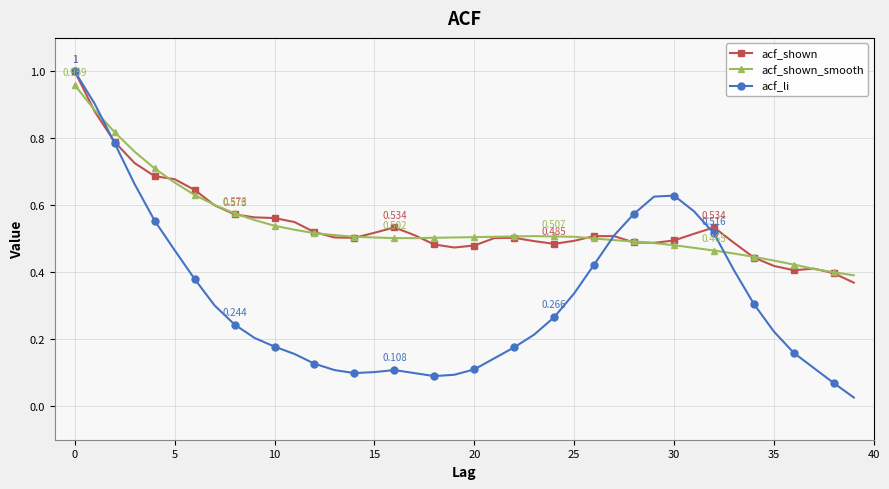

Which series has the largest range (max minus min)?

acf_li